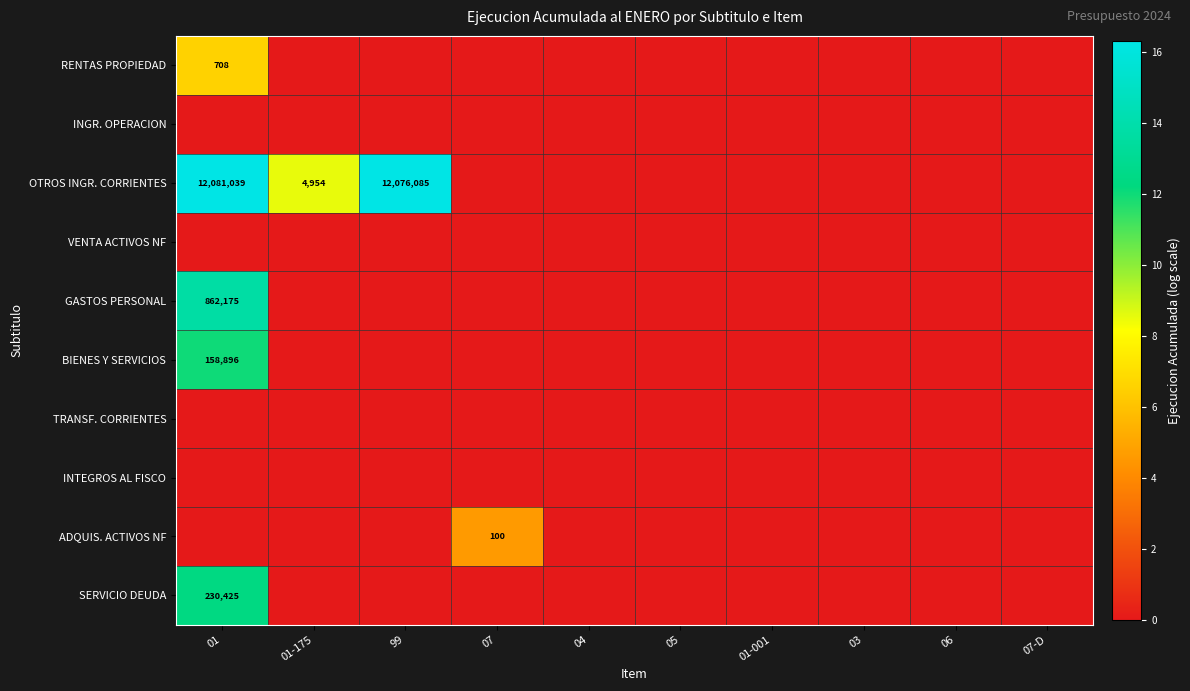

Is the value of GASTOS PERSONAL at 01 greater than the value of INTEGROS AL FISCO at 01?

Yes